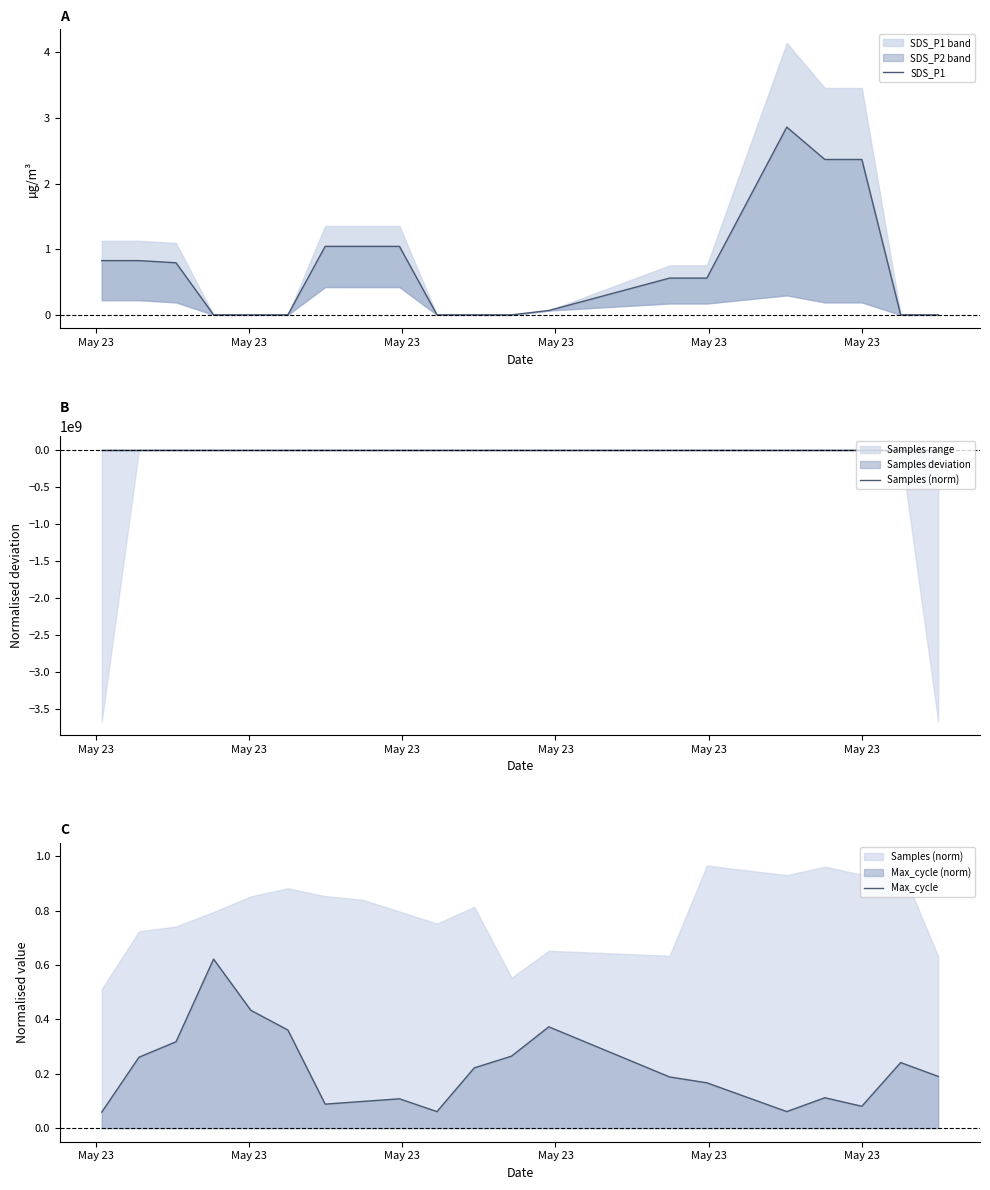

At how many categories does at least one series exceed 0?

20